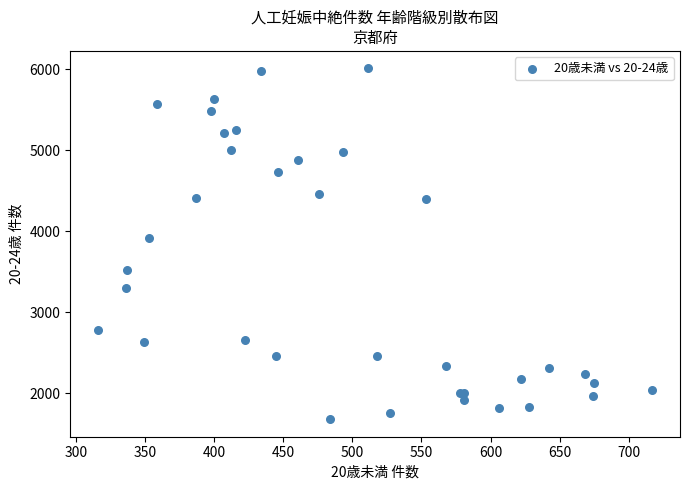

What Y value in the scatter plot is closest to 3846?

3914